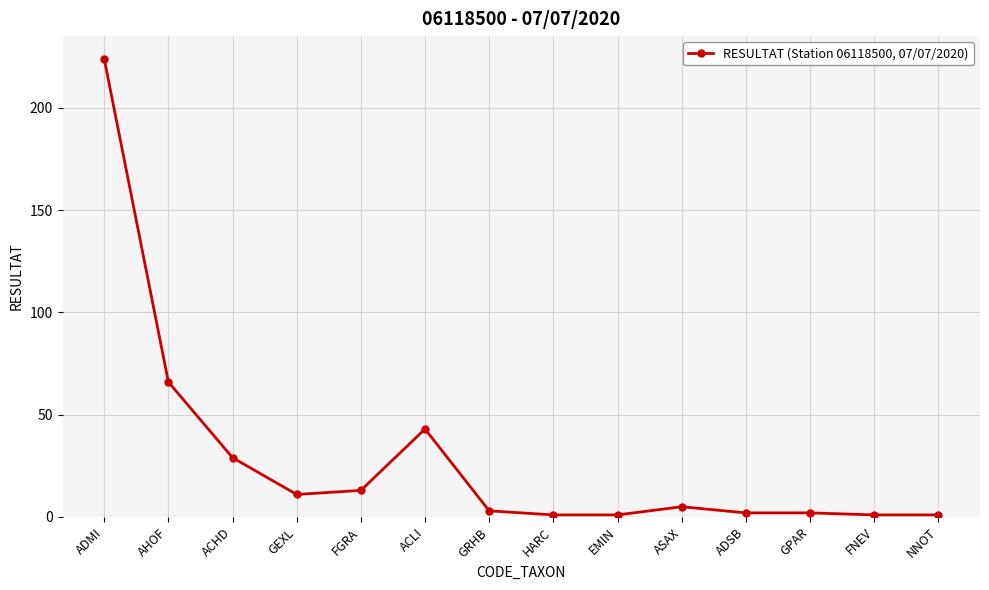

The chart shows a value of 66 at AHOF. True or false?

True